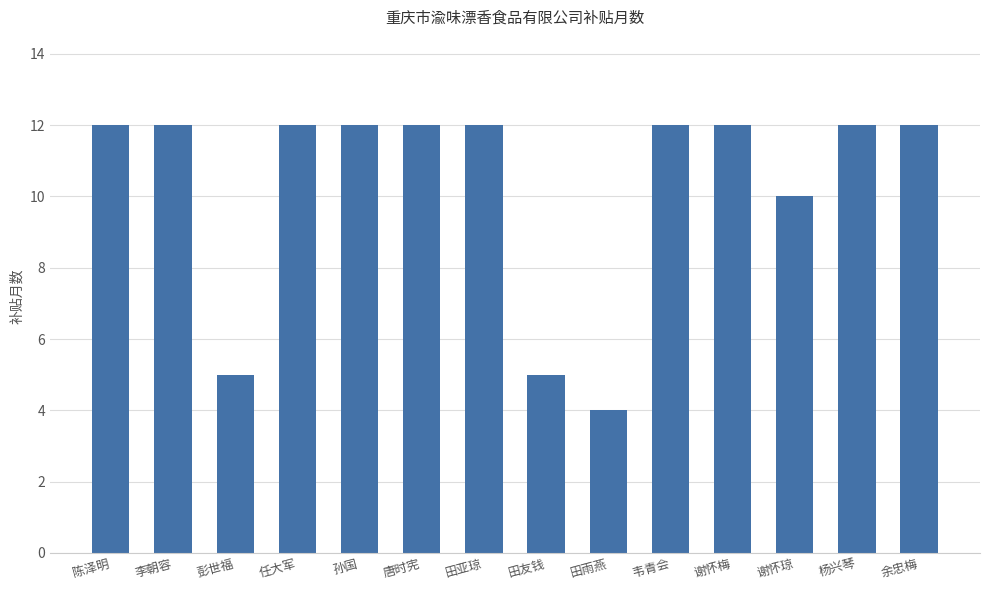

Which category has the lowest value across all series?

田雨燕